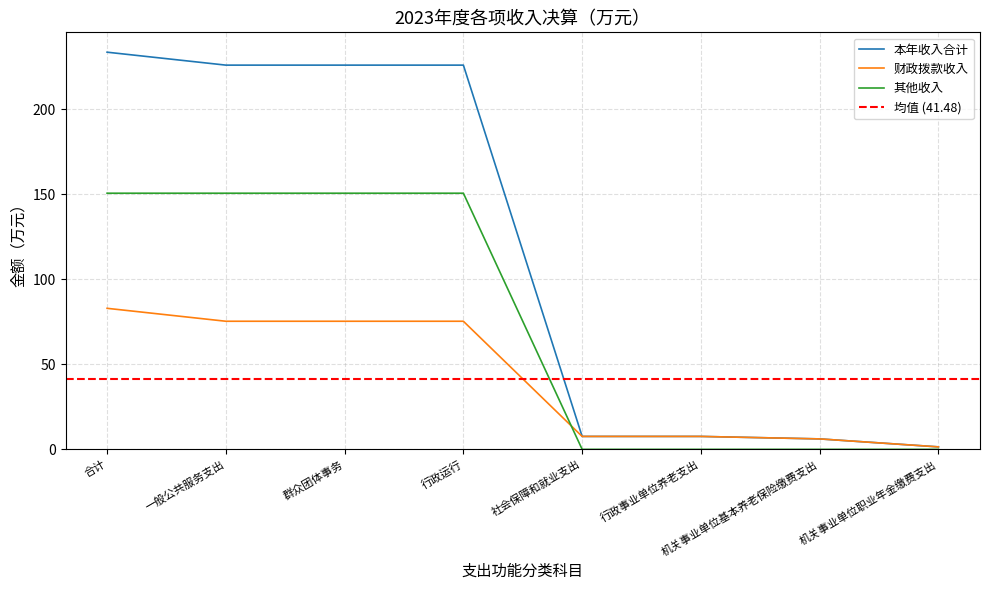

What is the maximum value for 财政拨款收入?

83.0